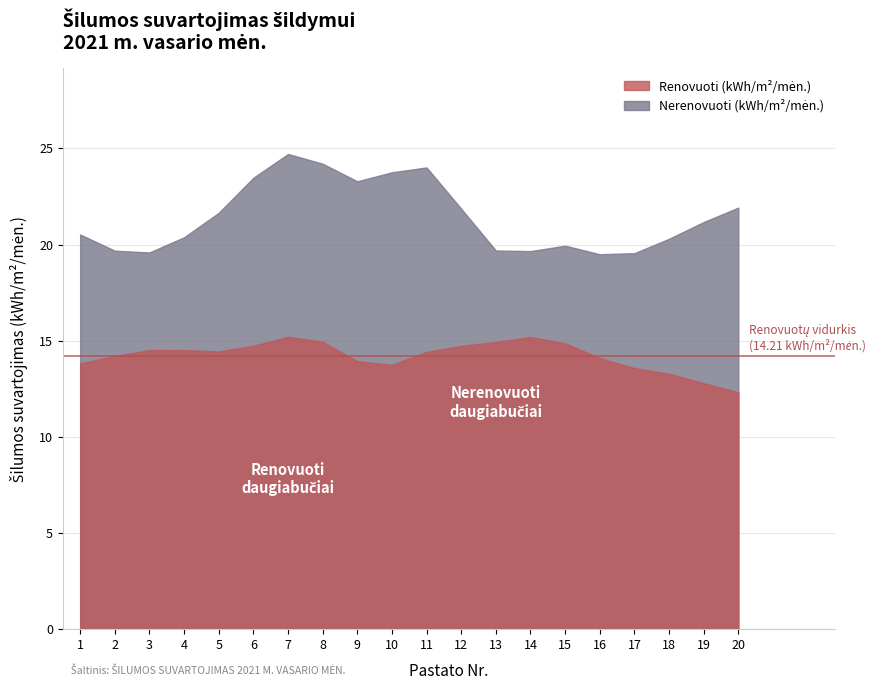

Does the chart have visible grid lines?

Yes